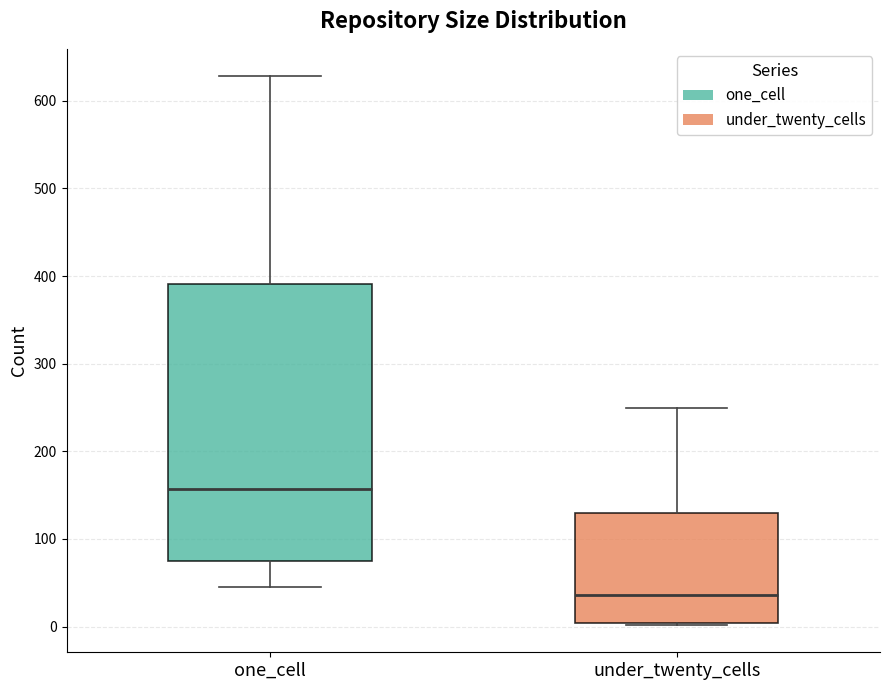

Comparing the boxes themselves (not the whiskers), which one is the tallest?

one_cell